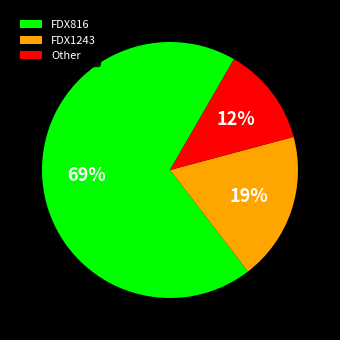

The FDX816 slice represents 79% of the pie. True or false?

False